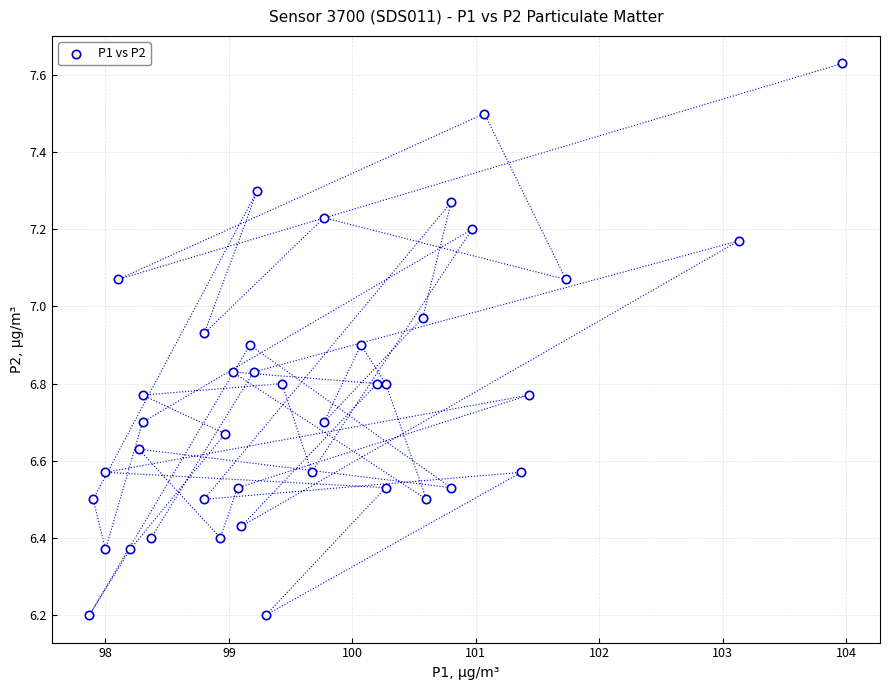

What is the range of Y values (max minus min)?

1.4